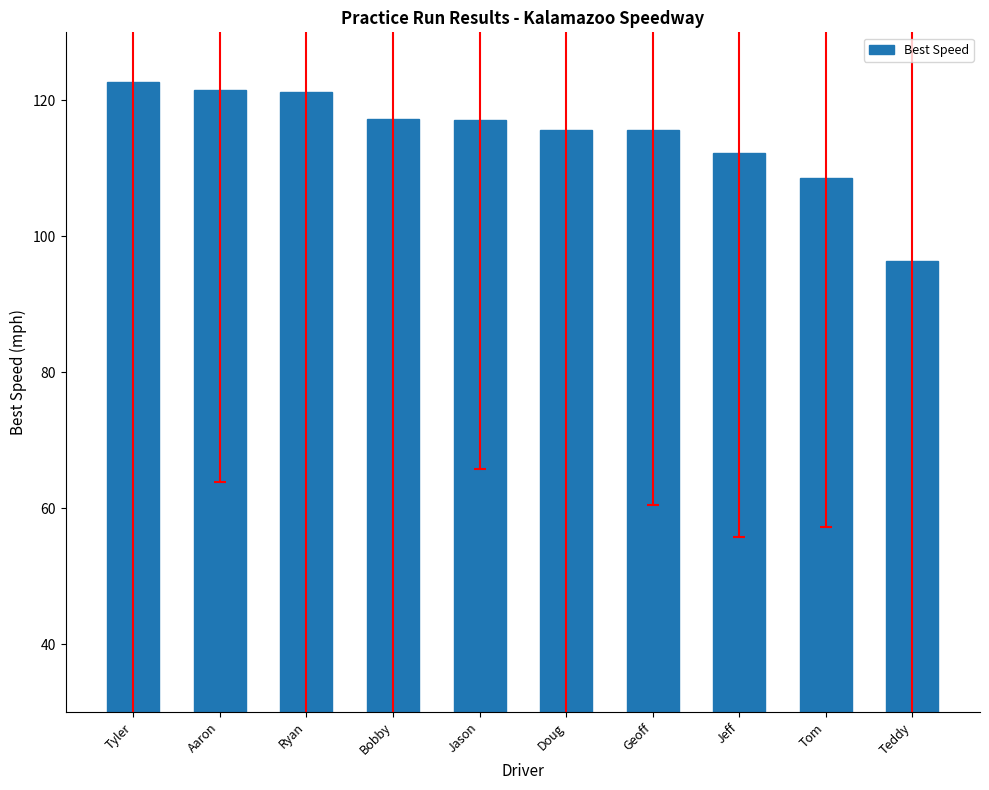

What is the sum of all values?

1148.2